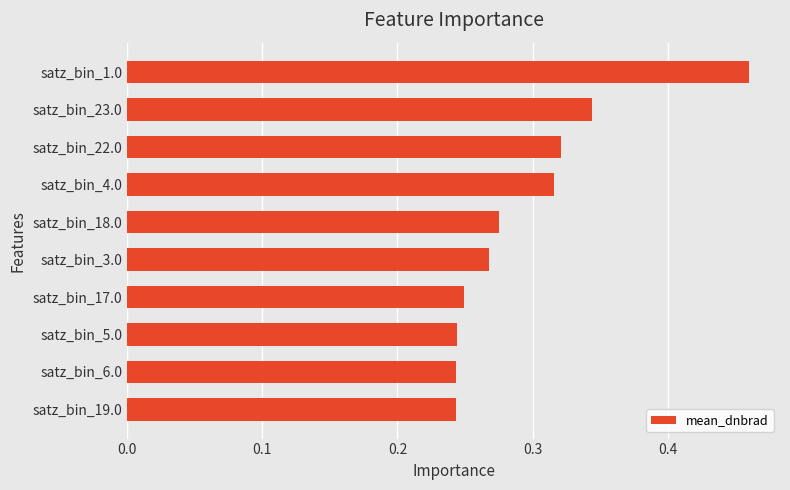

How many values are between 0 and 1?

10